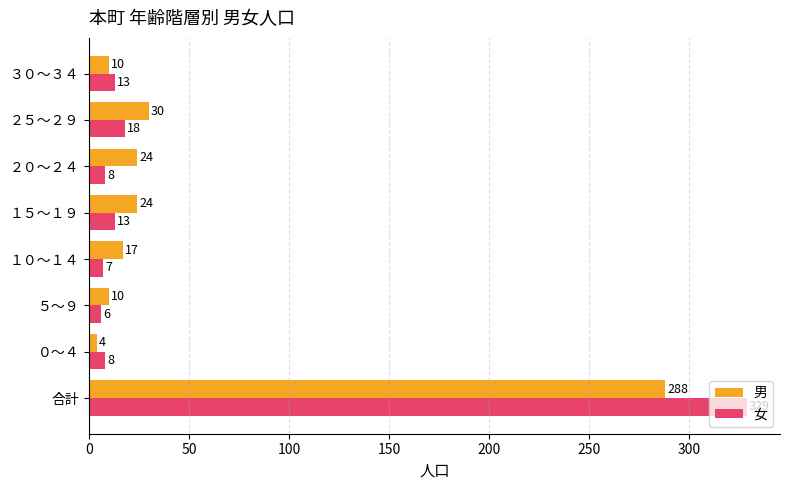

Which series changed the most between １０～１４ and ２５～２９?

男